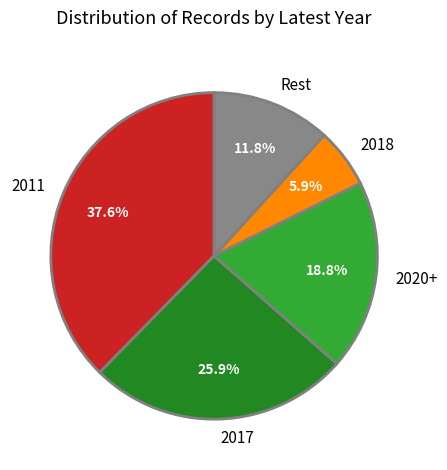

Which category has the smallest portion of the pie?

2018